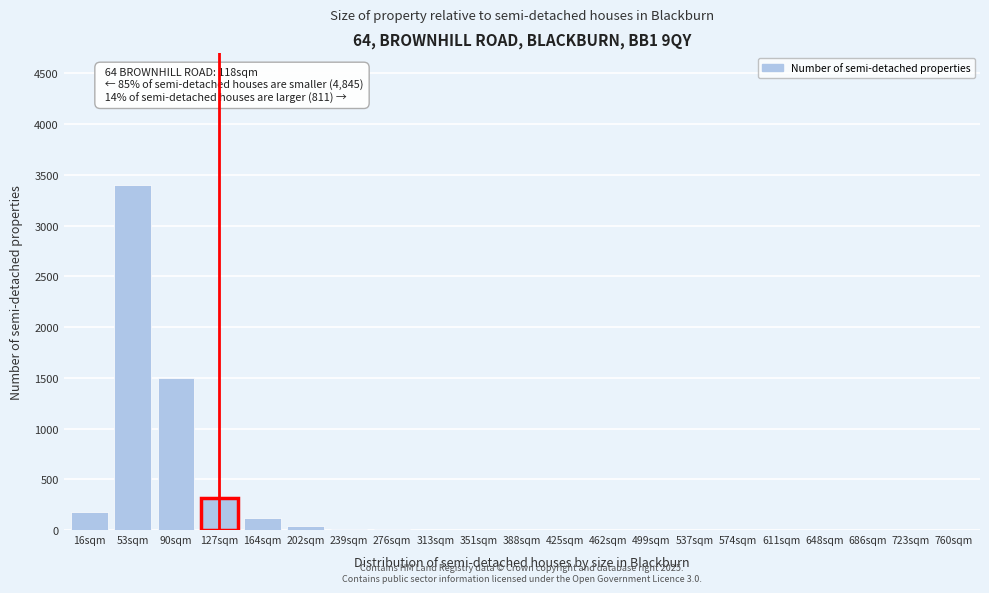

The chart shows a value of 1 at 648sqm. True or false?

True